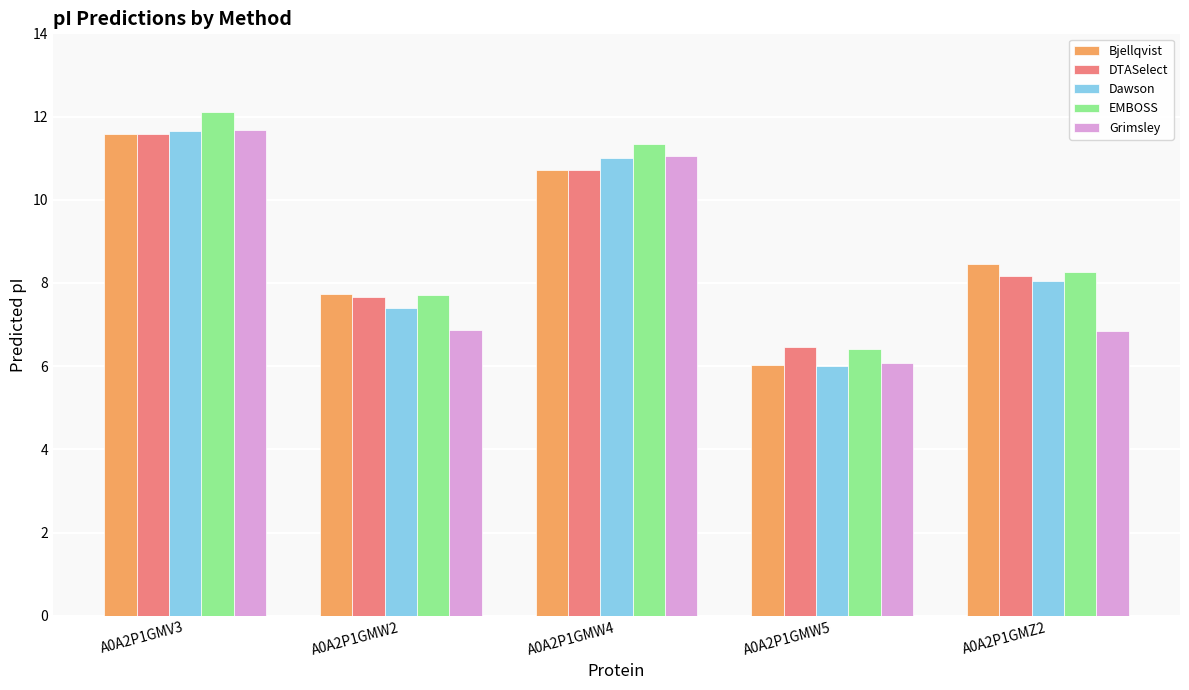

The EMBOSS series shows 7.7 at A0A2P1GMW2. True or false?

True